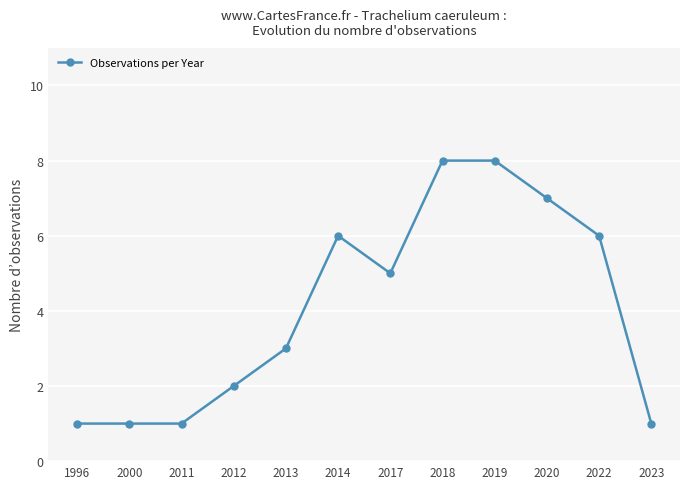

True or false: there are more than 0 points higher than both neighbors.

True